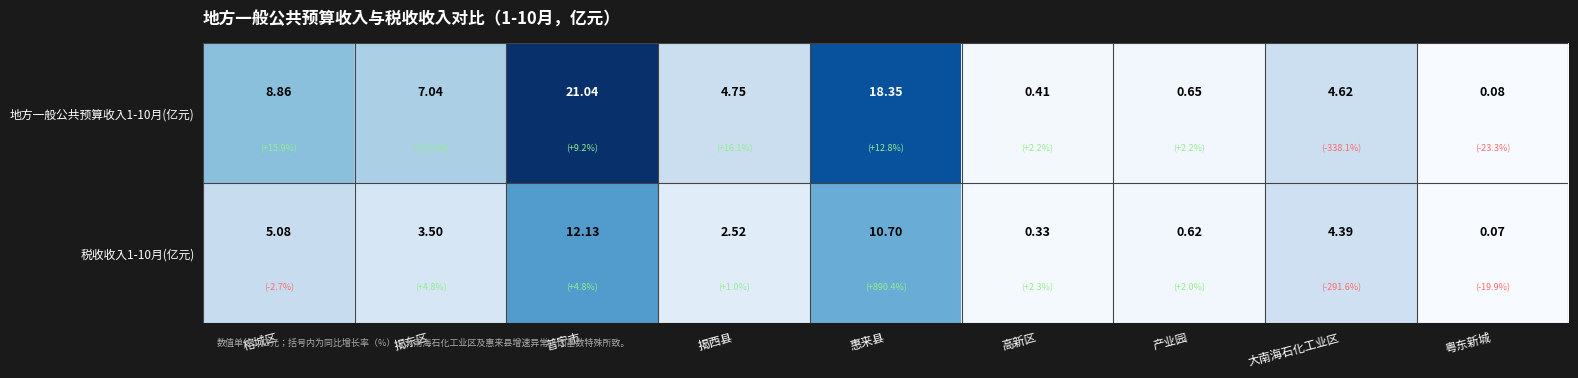

At 榕城区, list the series in order from largest to smallest.

地方一般公共预算收入1-10月(亿元), 税收收入1-10月(亿元)